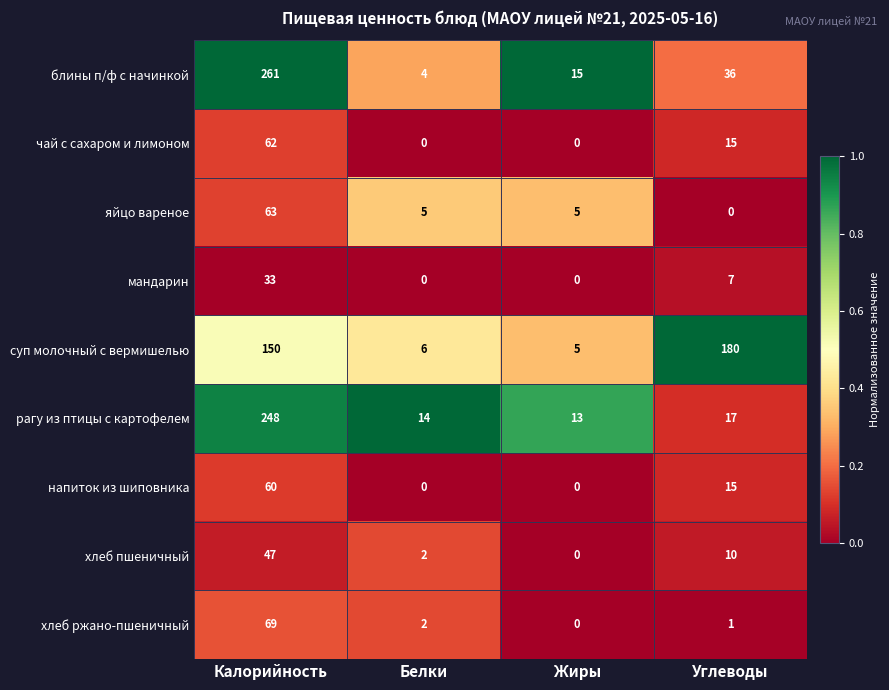

Which series has the largest range (max minus min)?

блины п/ф с начинкой